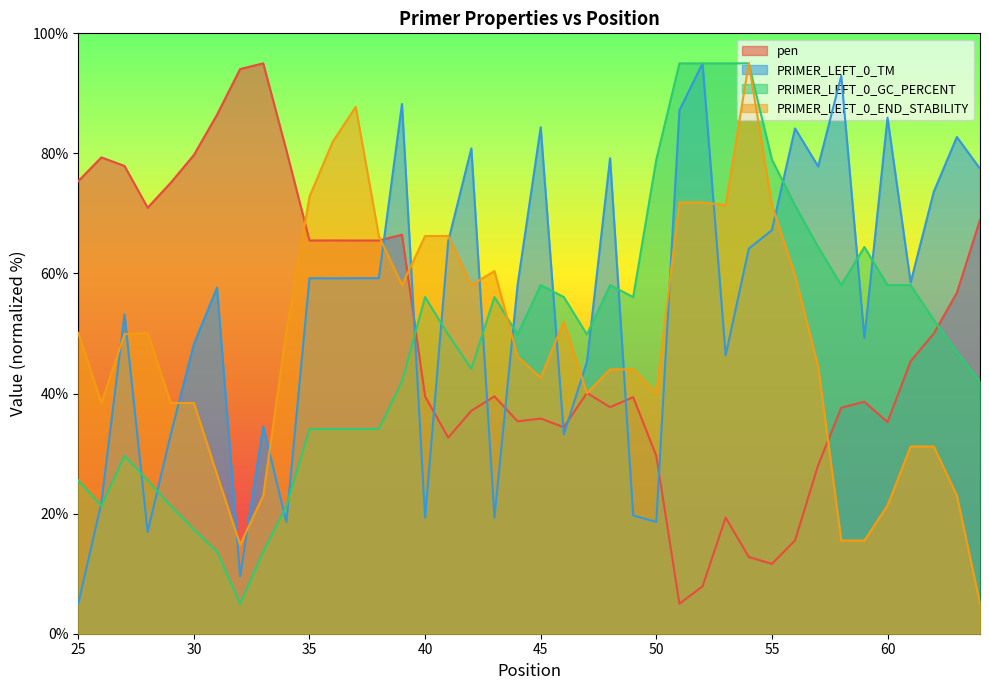

What is the total value across all series at 55?

229.2